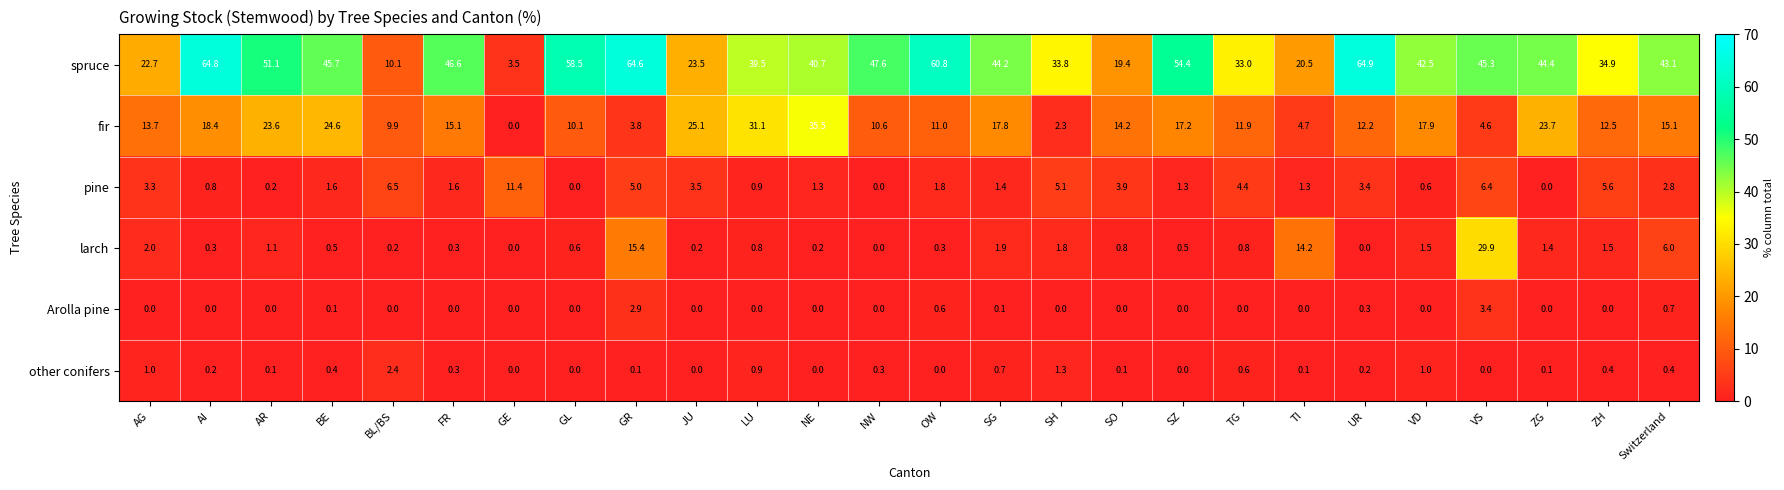

Which series has the largest total across all categories?

spruce